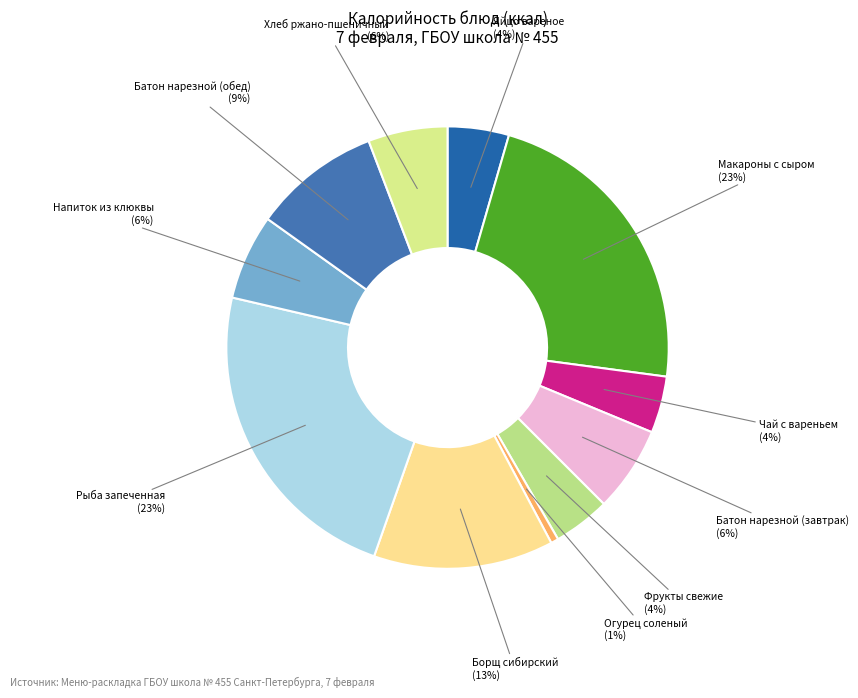

To the nearest percent, what is the difference between the Борщ сибирский and Рыба запеченная slice percentages?

10%